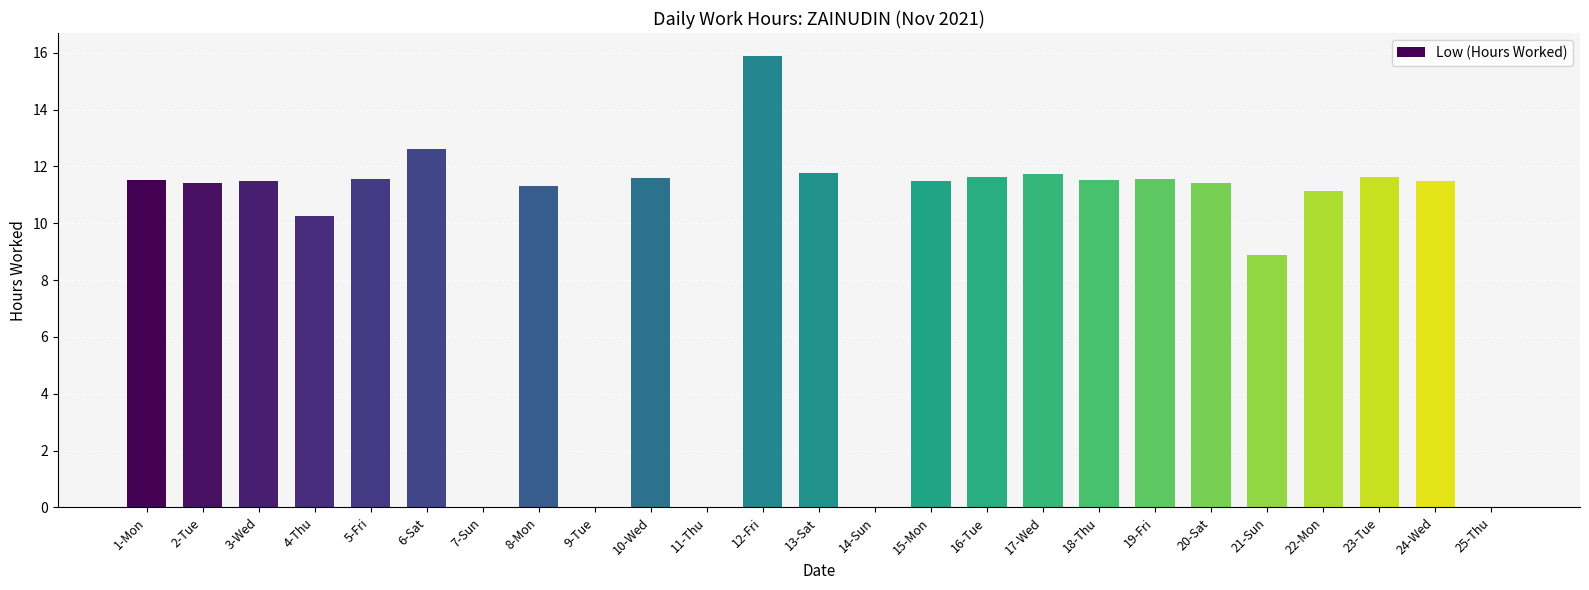

What is the ratio of the value at 5-Fri to the value at 18-Thu?

1.0